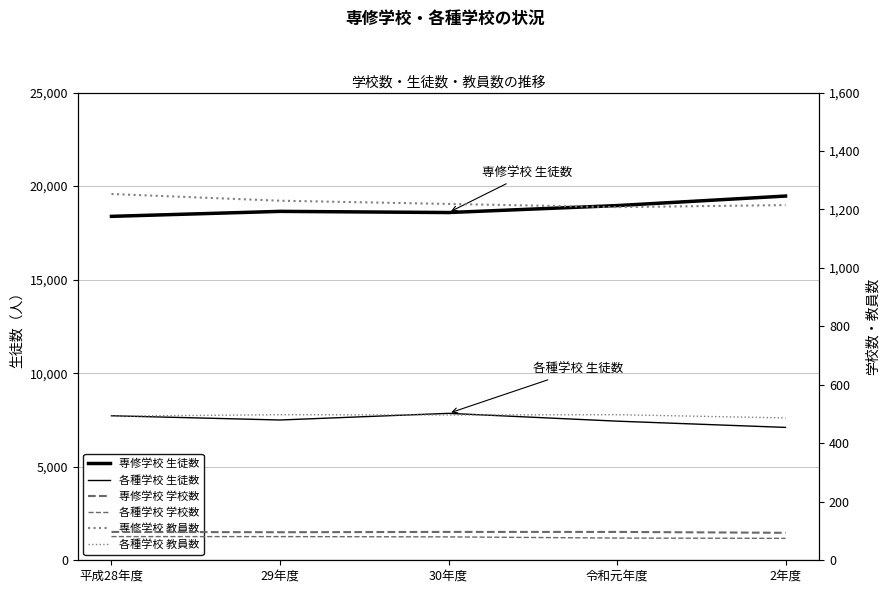

What is the approximate value of 各種学校 教員数 at 平成28年度, to the nearest 10?

490